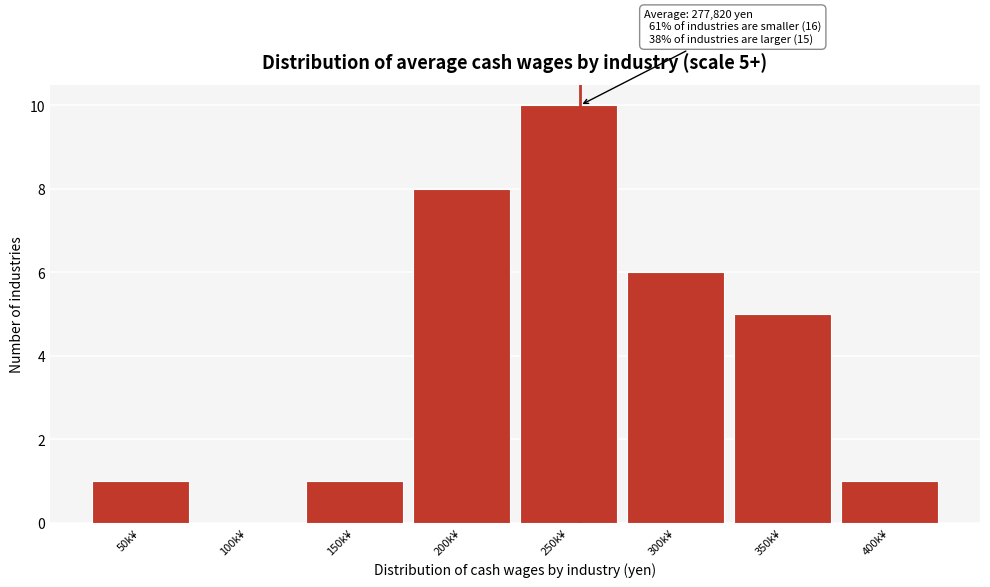

Reading left to right, list all the values displayed in this chart.

50k¥=1	100k¥=0	150k¥=1	200k¥=8	250k¥=10	300k¥=6	350k¥=5	400k¥=1